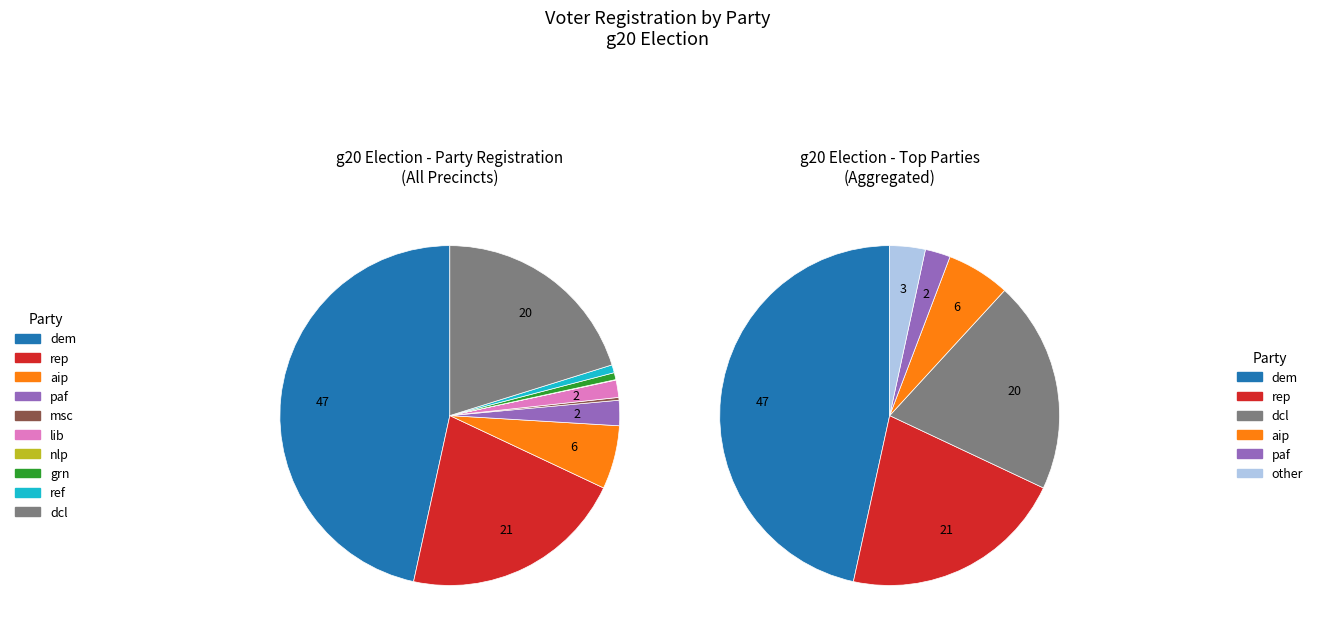

What percentage is the ref slice, to the nearest percent?

1%